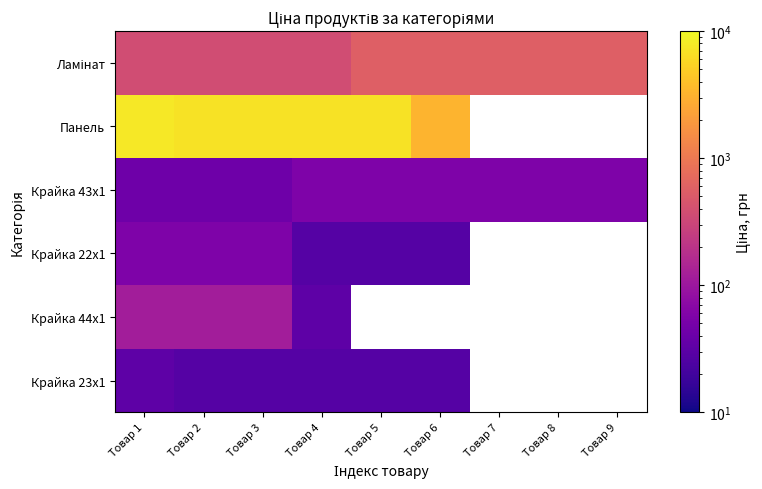

True or false: Панель has a value of -2475.4 at Товар 7.

False